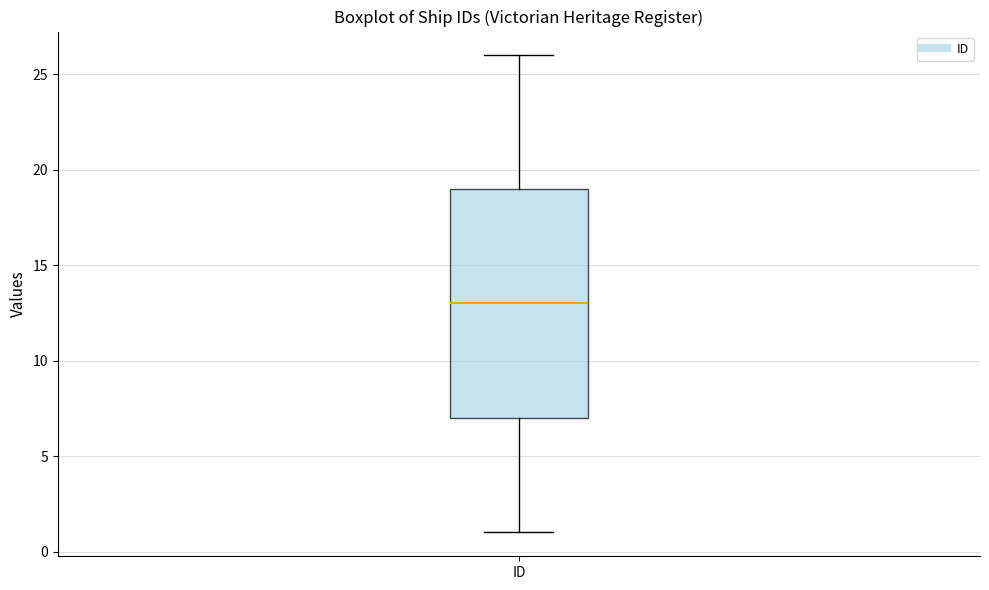

Where does the lower whisker of the box for ID end on the y-axis? The values are not printed on the chart, so give them approximately, as read against the axis.

1